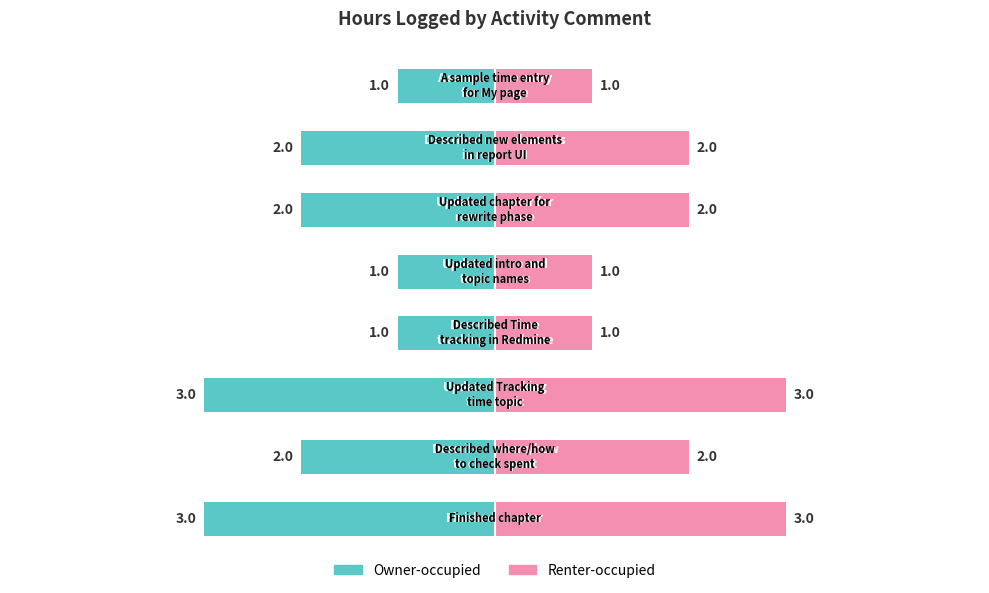

What position from the left is 7?

8